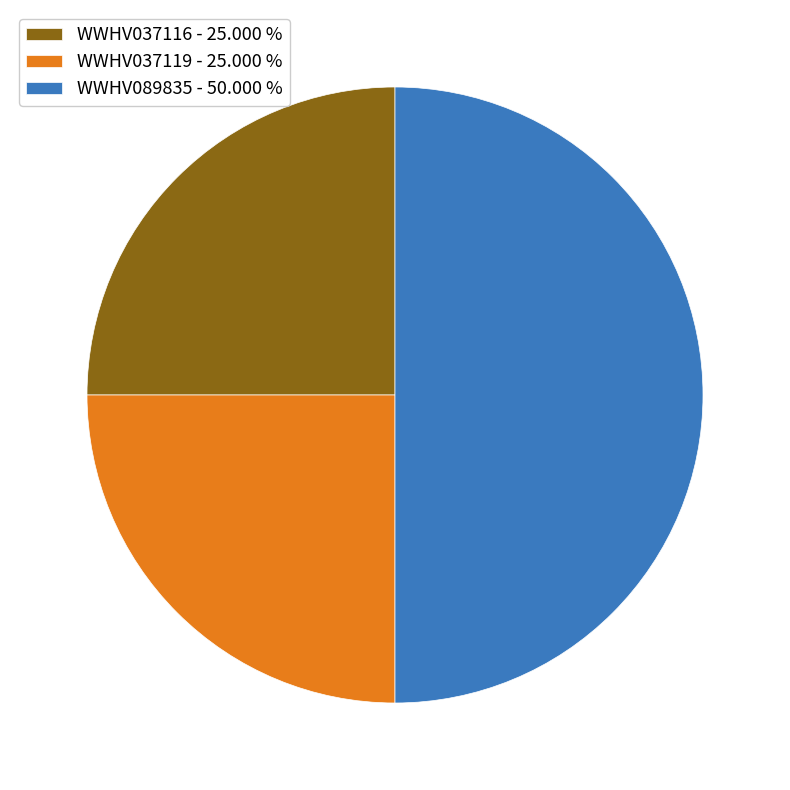

Which has a higher value, WWHV037116 - 25.000 % or WWHV089835 - 50.000 %?

WWHV089835 - 50.000 %